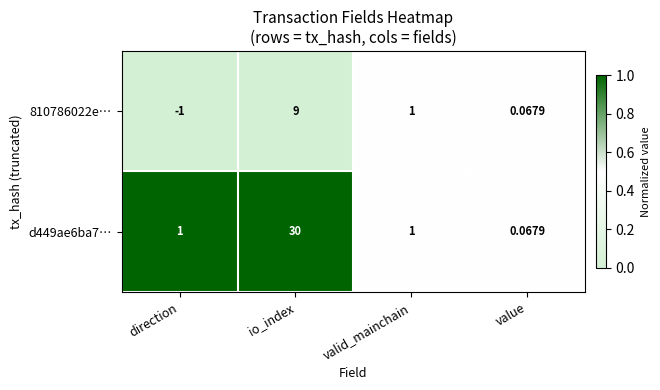

Which series changed the most between io_index and value?

d449ae6ba7…